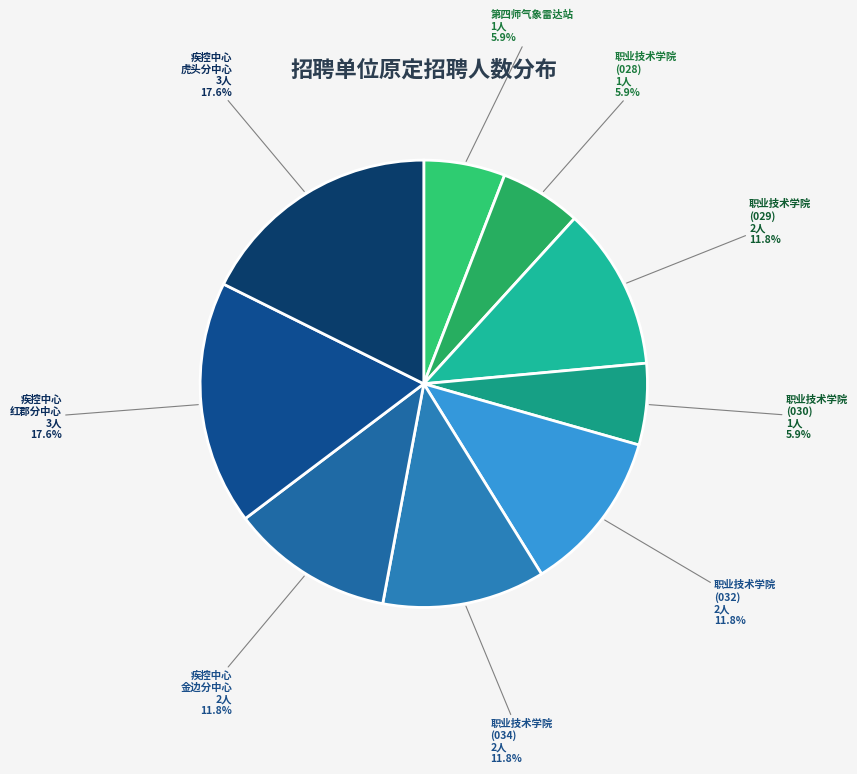

How many segments does this pie chart have?

9